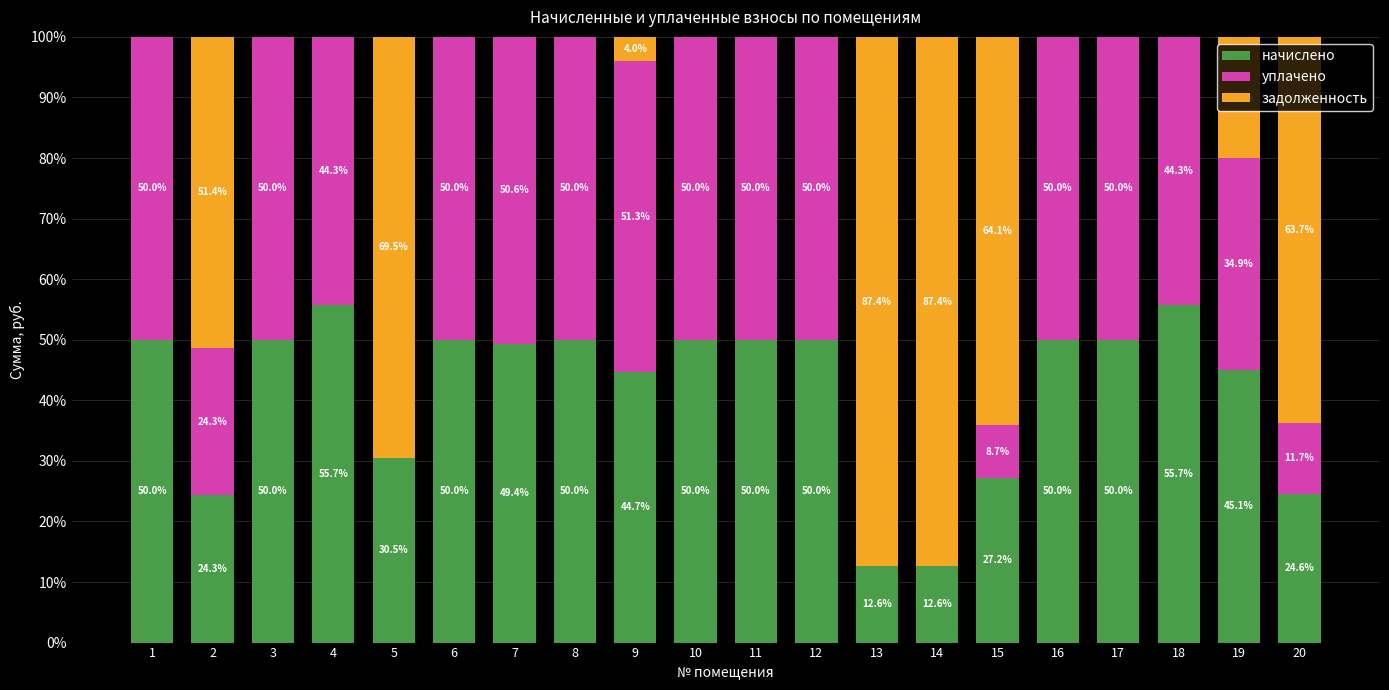

What is the highest value of the начислено series?

55.7